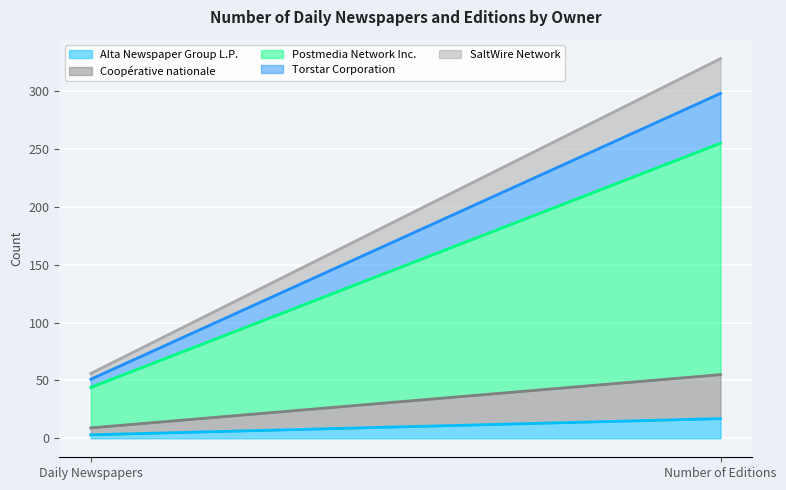

Rank the series by their maximum value, from highest to lowest.

Postmedia Network Inc., Torstar Corporation, Coopérative nationale, SaltWire Network, Alta Newspaper Group L.P.